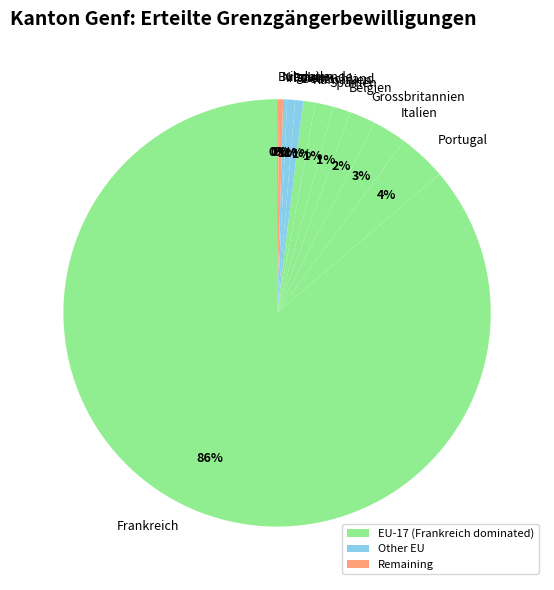

Approximately how many times larger is the value at Frankreich compared to Irland?

285.5